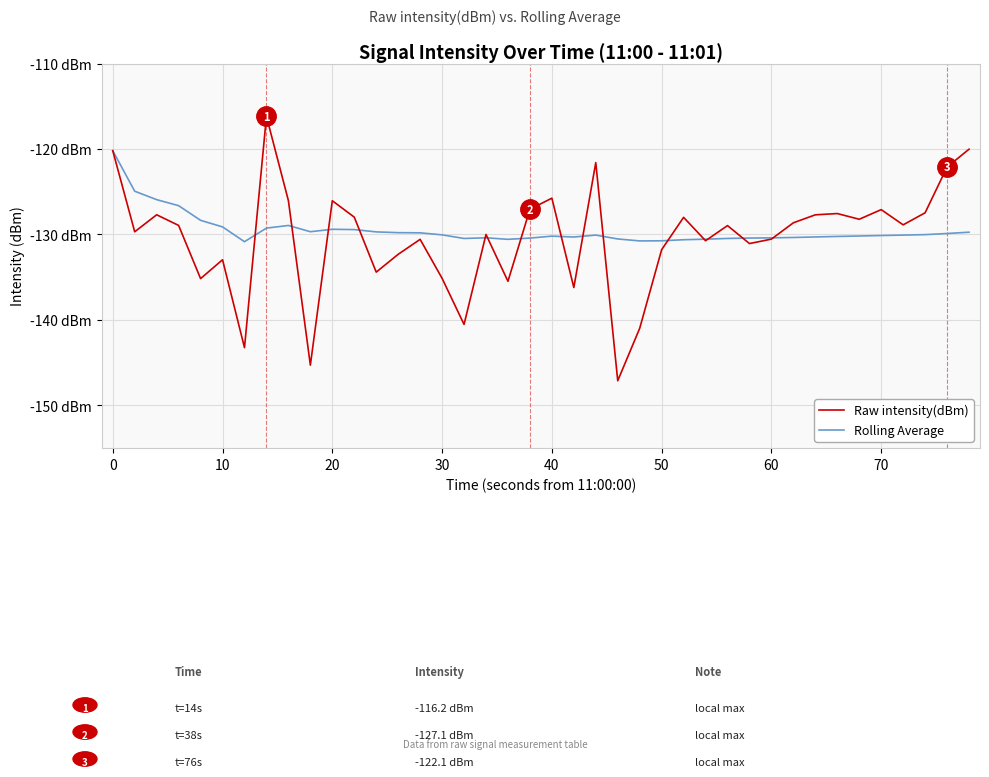

What is the difference between the maximum and minimum values in the Raw intensity(dBm) series?

30.9